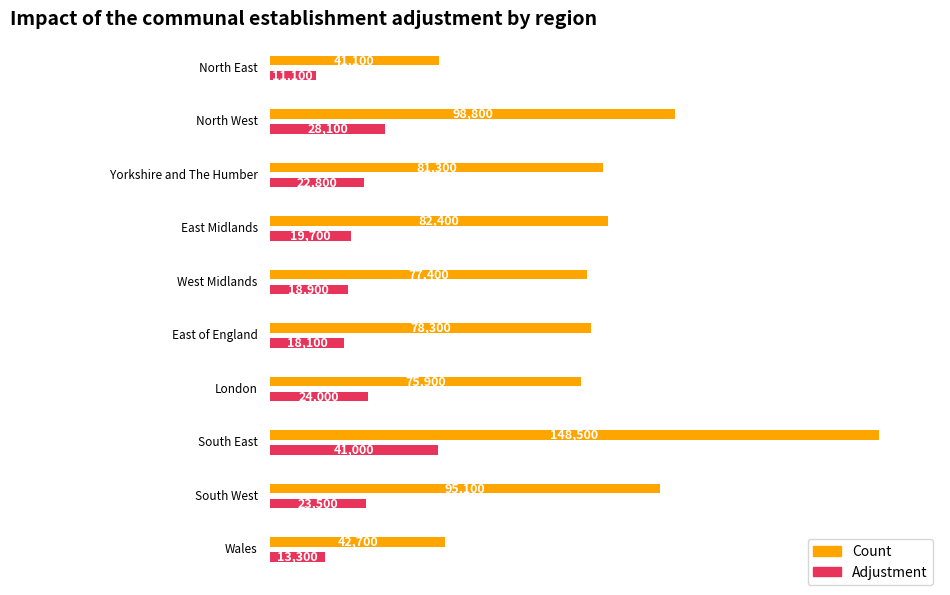

How many groups of bars are there?

10